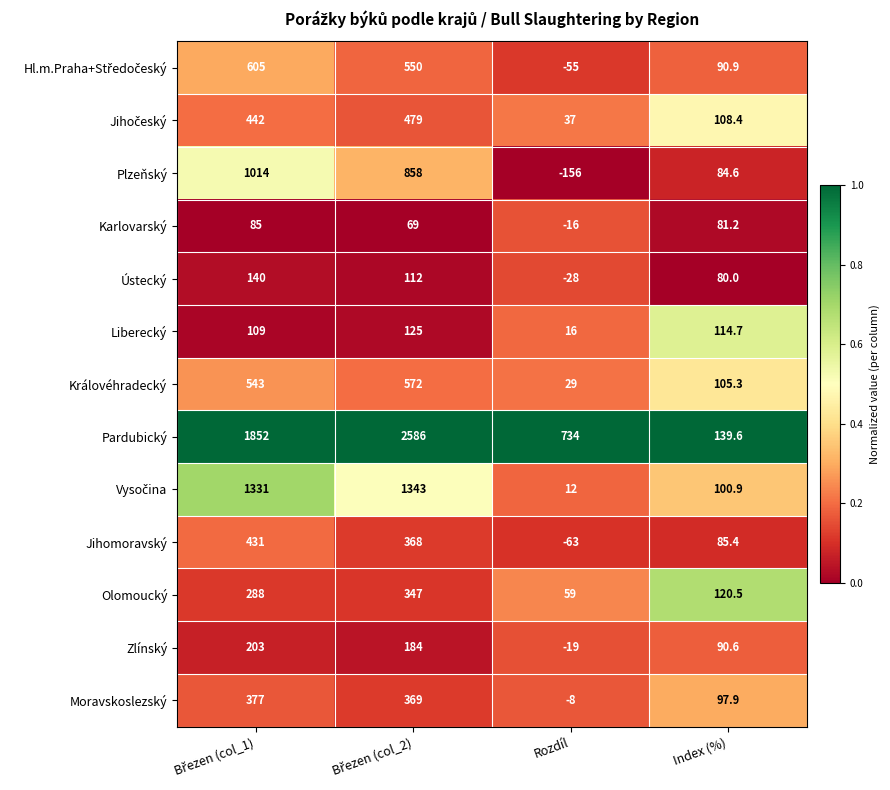

What is the maximum value shown in the chart?

2586.0